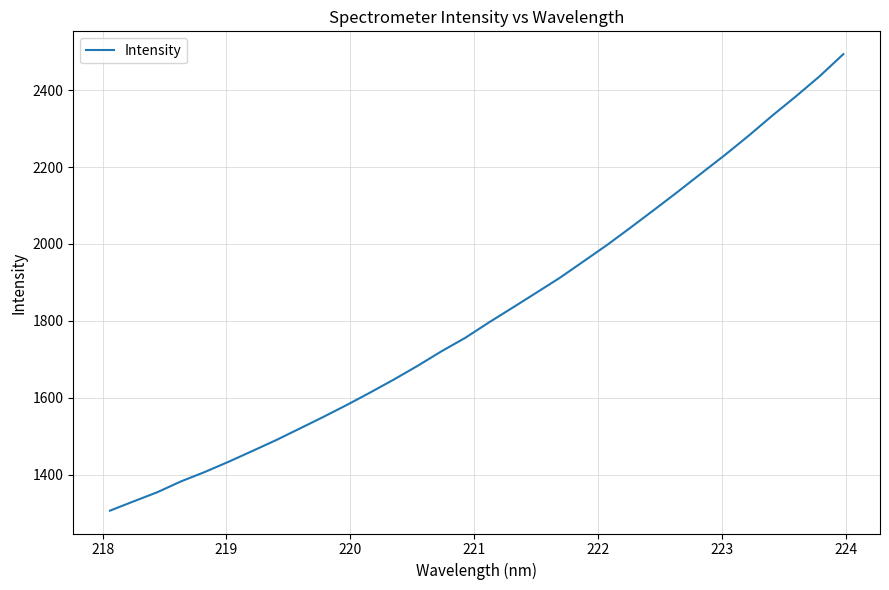

Count the number of categories in the chart.

32